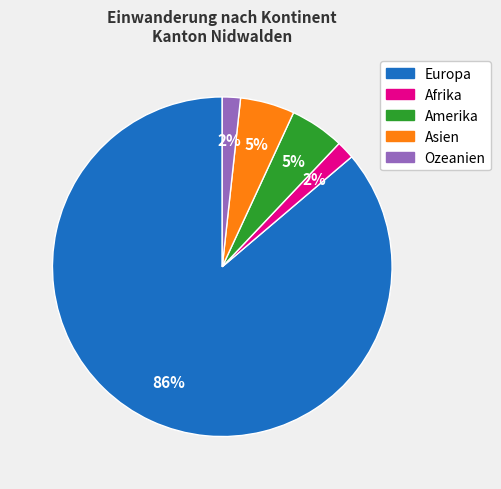

The Afrika slice represents 2% of the pie. True or false?

True